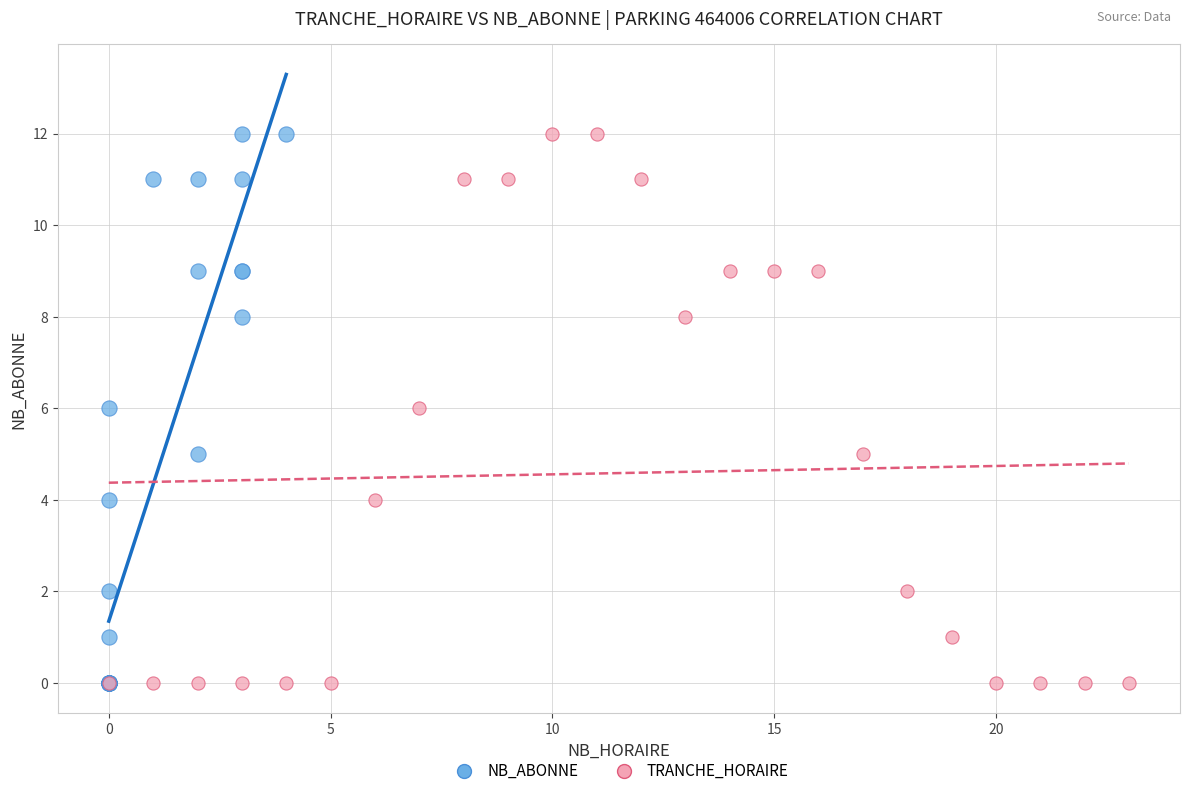

What are all the series names shown in the legend?

NB_ABONNE, TRANCHE_HORAIRE